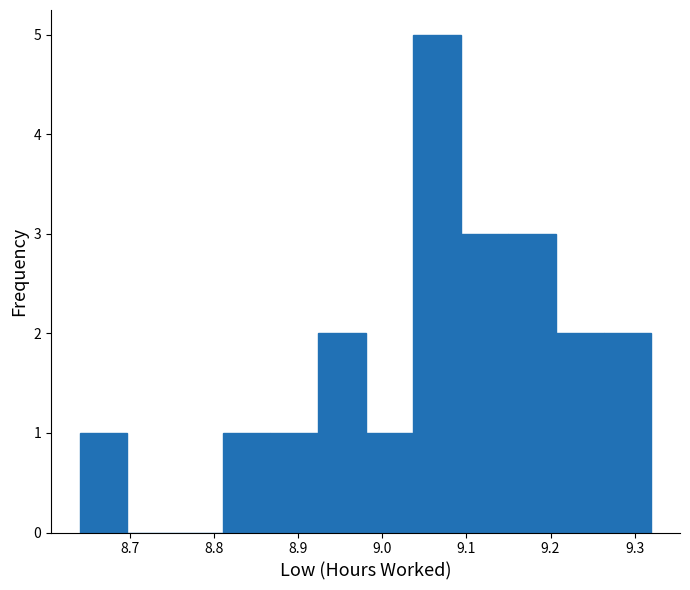

Reading left to right, transcribe this chart: for each bar, give the range it covers on the x-axis and its height. Neither the bar edges nor the heights are printed on the chart, so give them approximately, as read against the axes.

8.64 to 8.70: 1
8.70 to 8.75: 0
8.75 to 8.81: 0
8.81 to 8.87: 1
8.87 to 8.92: 1
8.92 to 8.98: 2
8.98 to 9.04: 1
9.04 to 9.09: 5
9.09 to 9.15: 3
9.15 to 9.21: 3
9.21 to 9.26: 2
9.26 to 9.32: 2